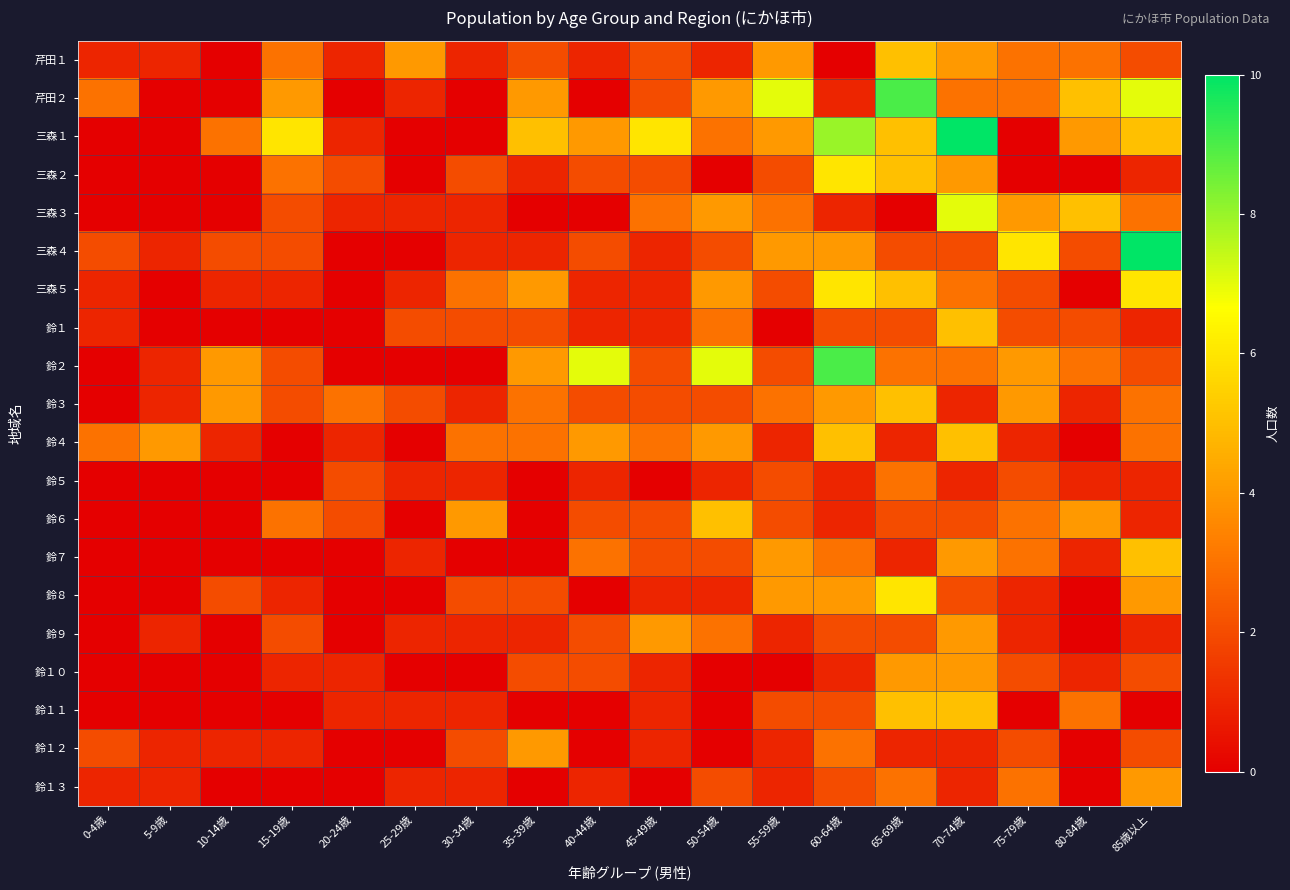

How many distinct data groups are displayed?

20